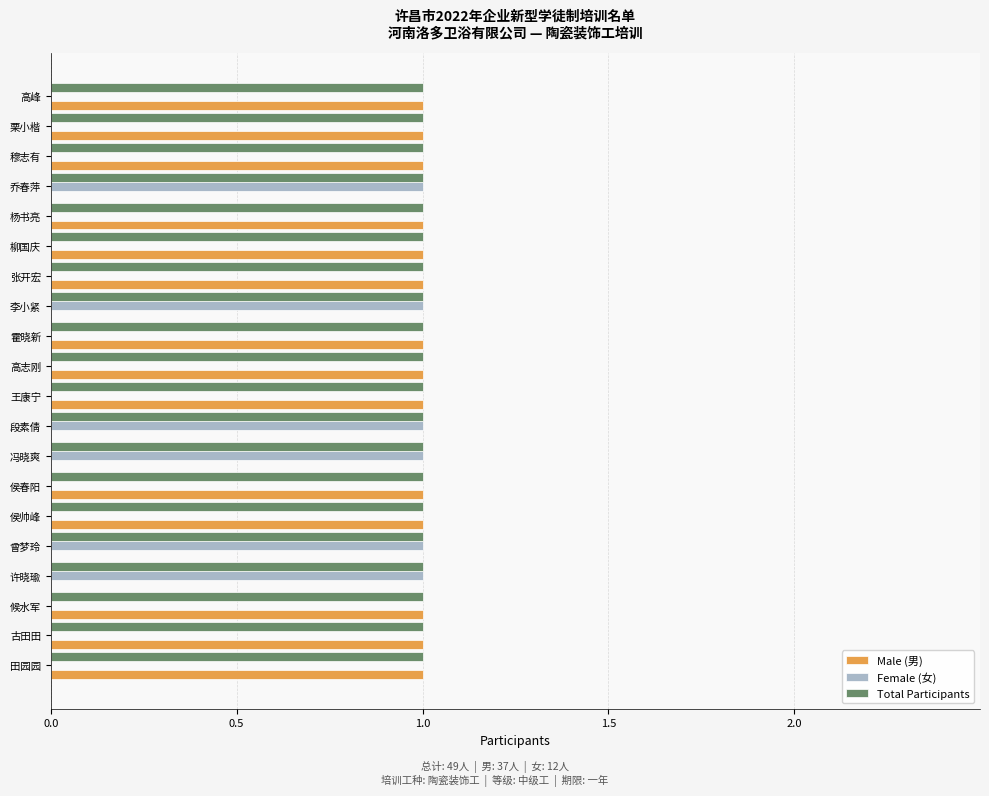

The value of Female (女) at 杨书亮 is 0. True or false?

True